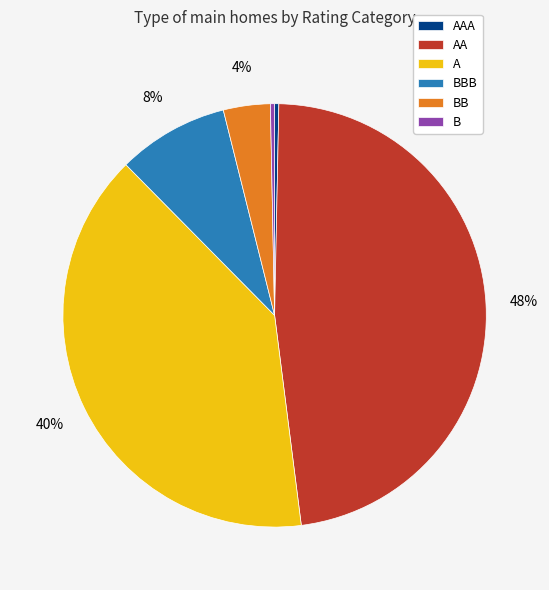

To the nearest percent, what percentage of the pie is AA?

48%